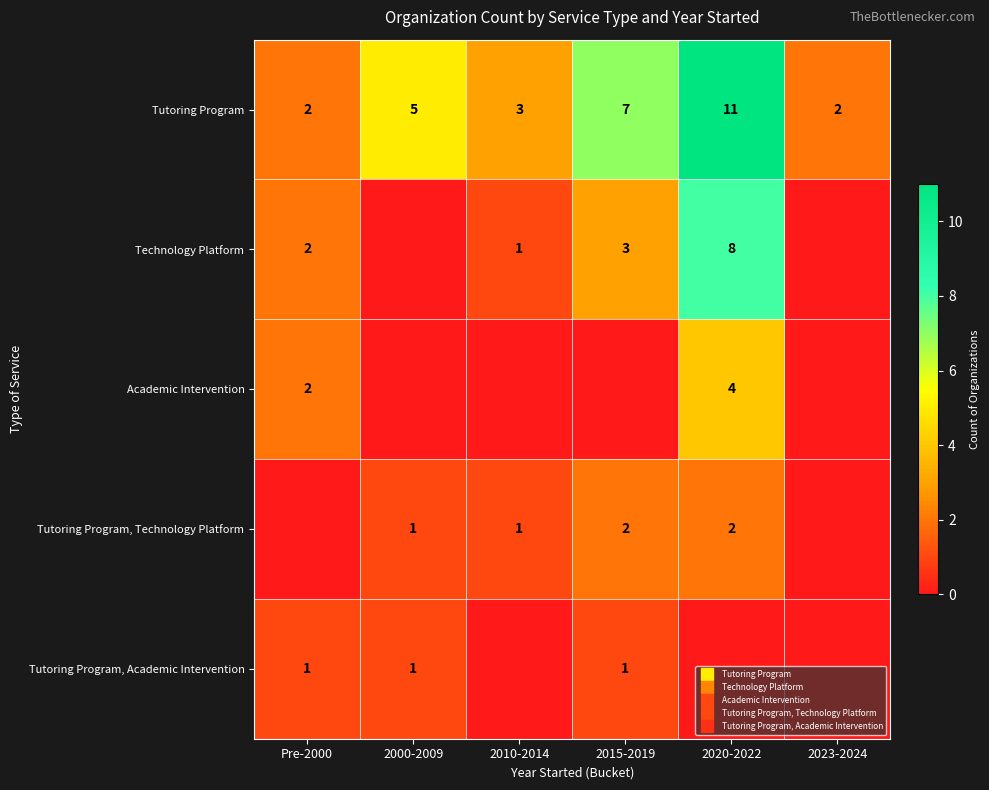

True or false: Tutoring Program, Technology Platform has a value of 1 at 2023-2024.

False